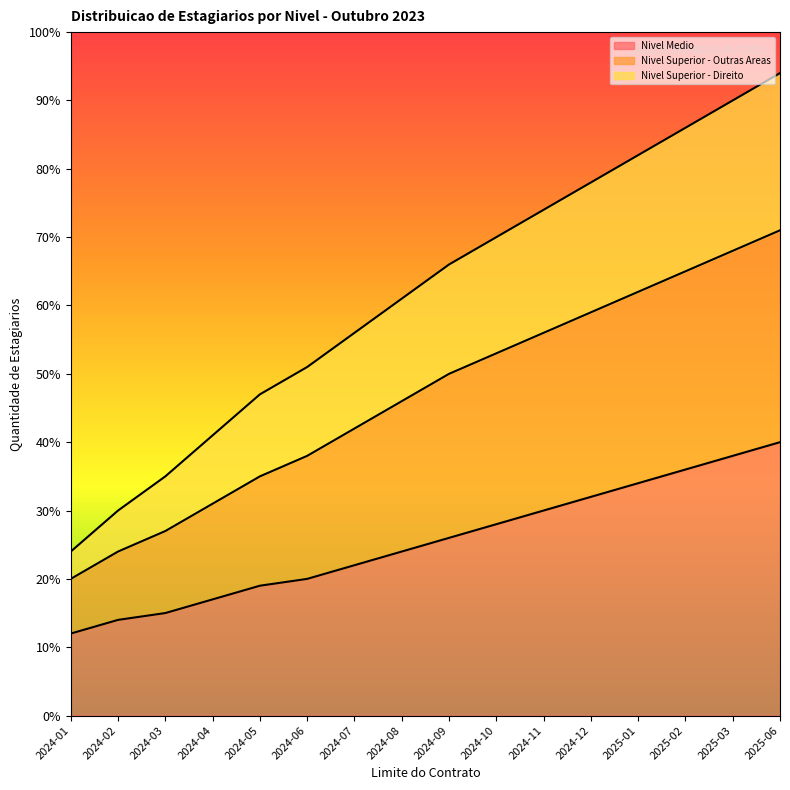

True or false: Nivel Superior - Outras Areas and Nivel Medio intersect in this chart.

False